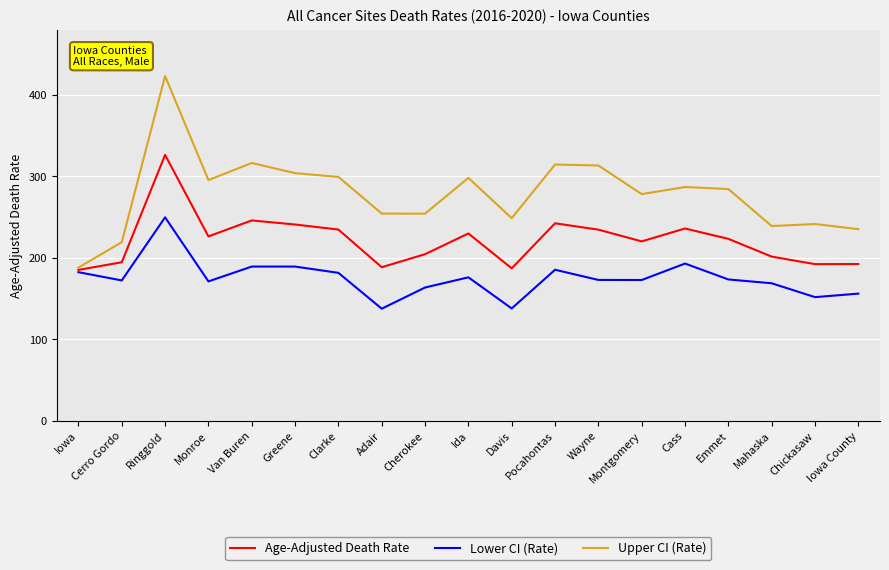

What is the difference between the Lower CI (Rate) values at Greene and Chickasaw?

37.5